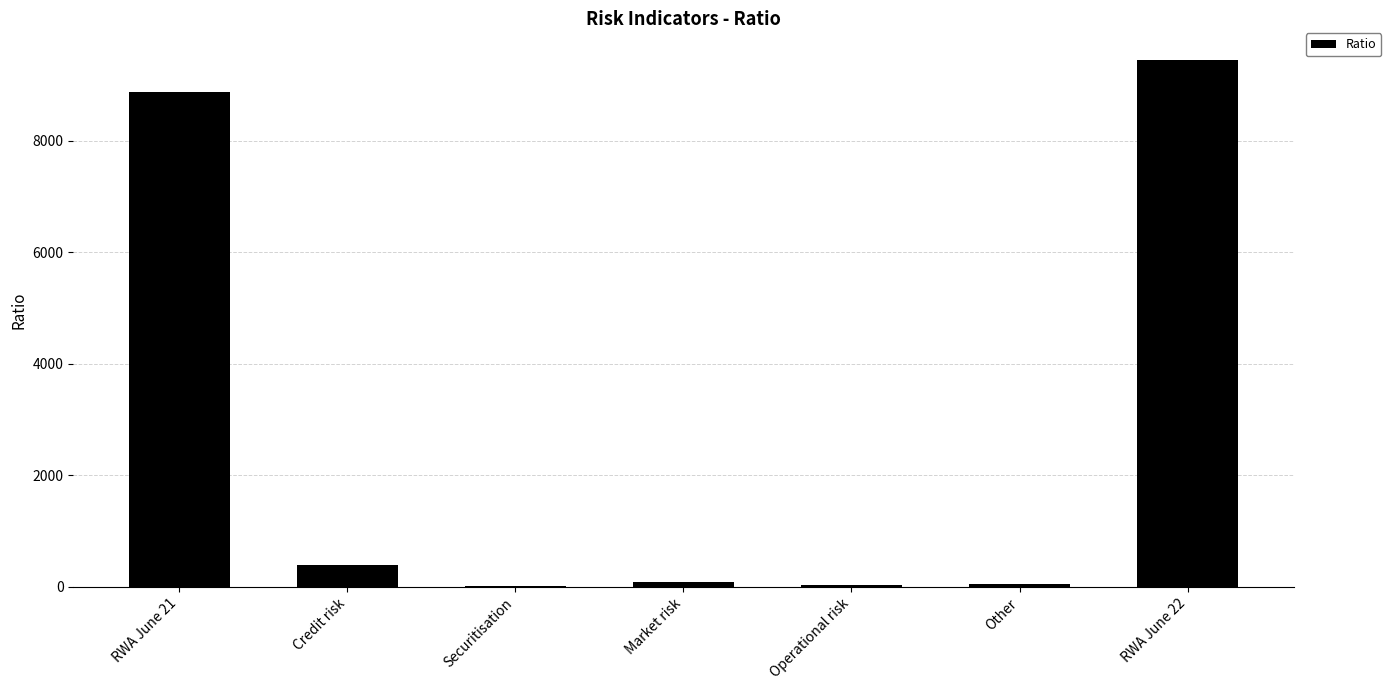

Is it true that the value at RWA June 21 is 8876.9?

True